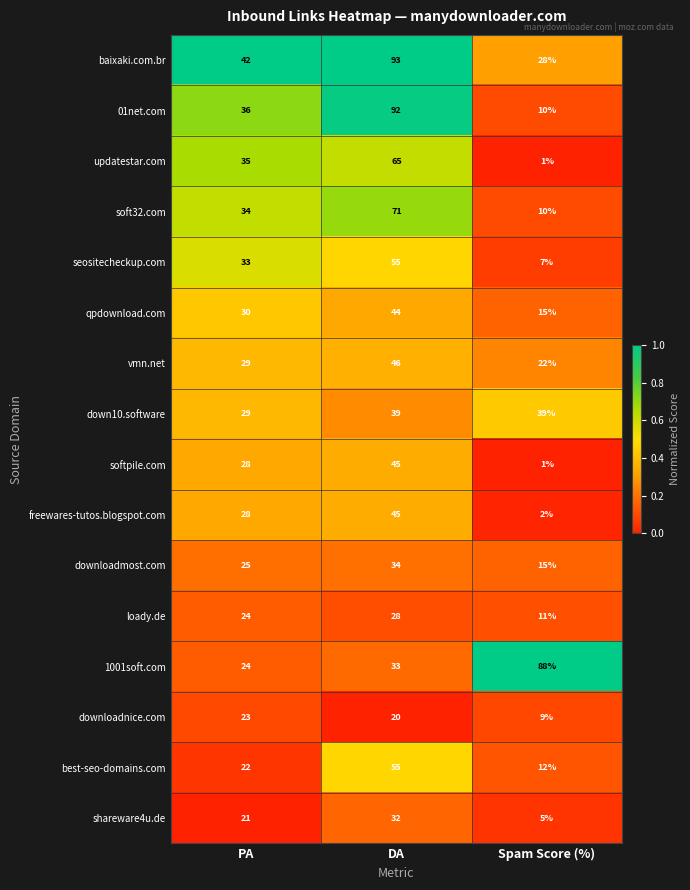

Which category has the highest value across all series?

DA